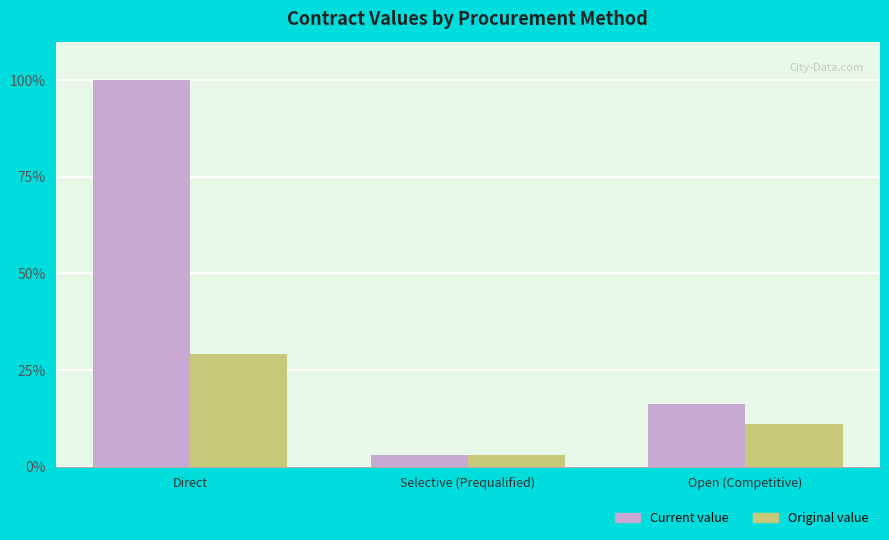

At which category does the chart reach its minimum across all series?

Selective (Prequalified)